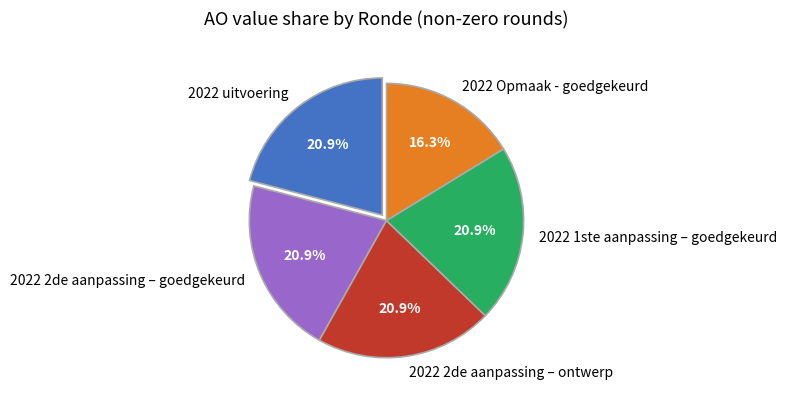

What is the total percentage of 2022 1ste aanpassing – goedgekeurd and 2022 Opmaak - goedgekeurd?

37.2%